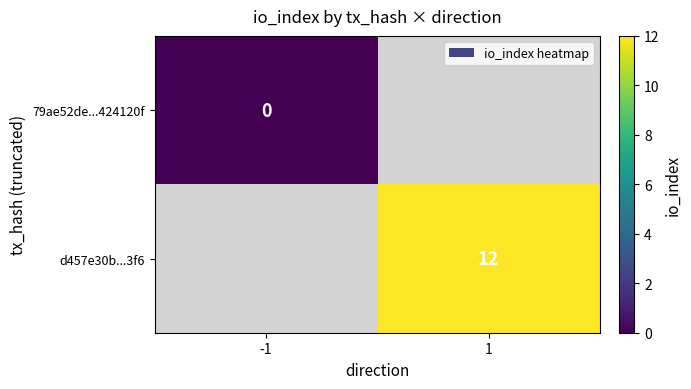

Which category has the highest value in the d457e30b...3f6 series?

-1